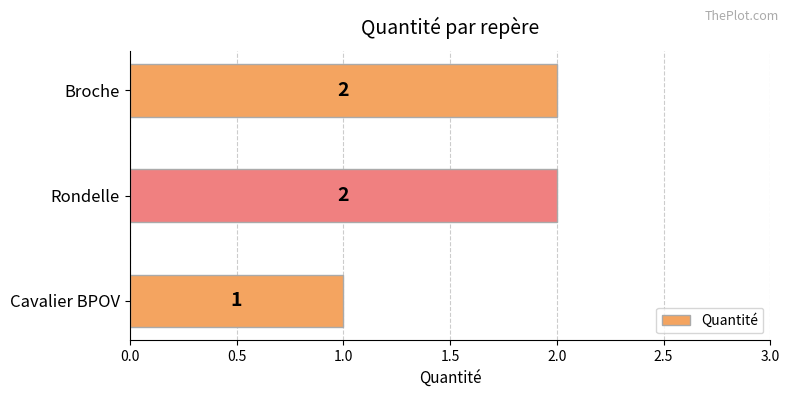

Reading bottom to top, what are all the values shown in this chart?

1	2	2